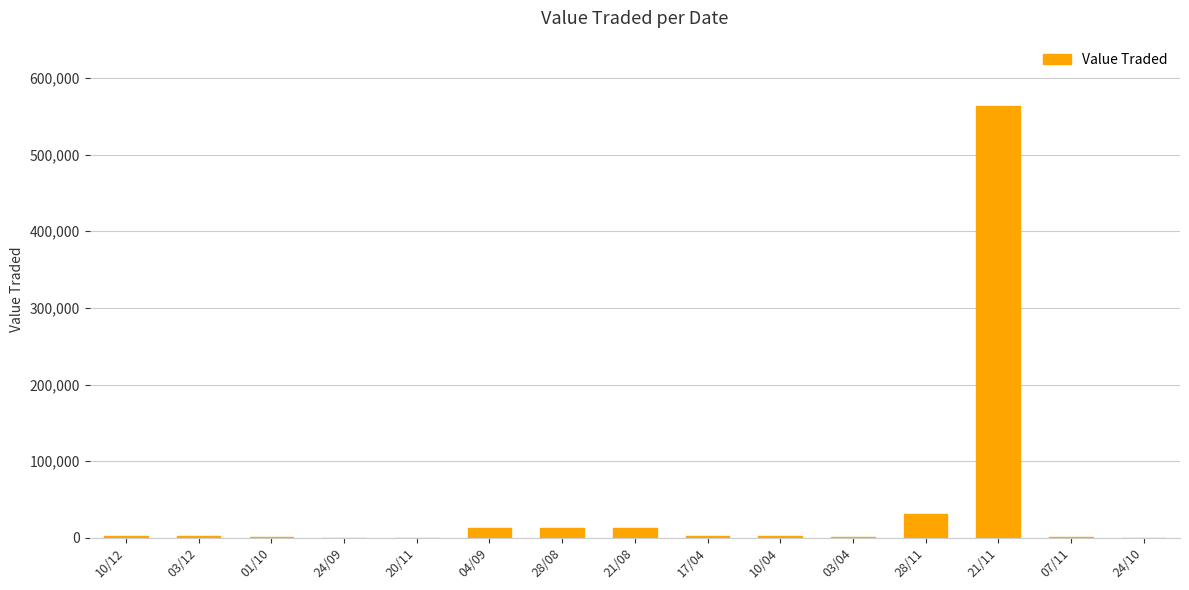

What is the ratio of the value at 24/09 to the value at 01/10?

0.3